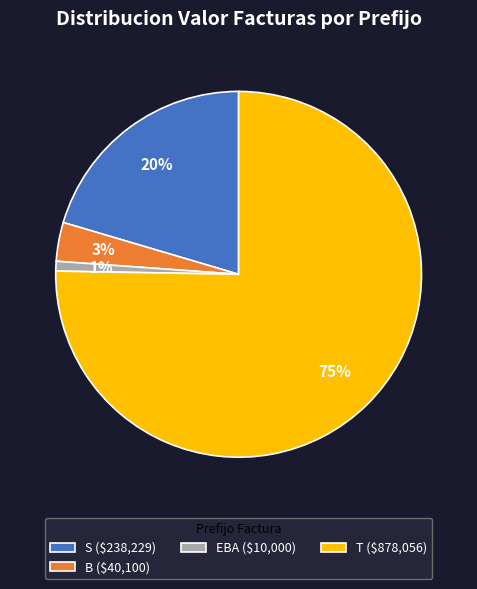

To the nearest percent, what is the average slice percentage?

25%